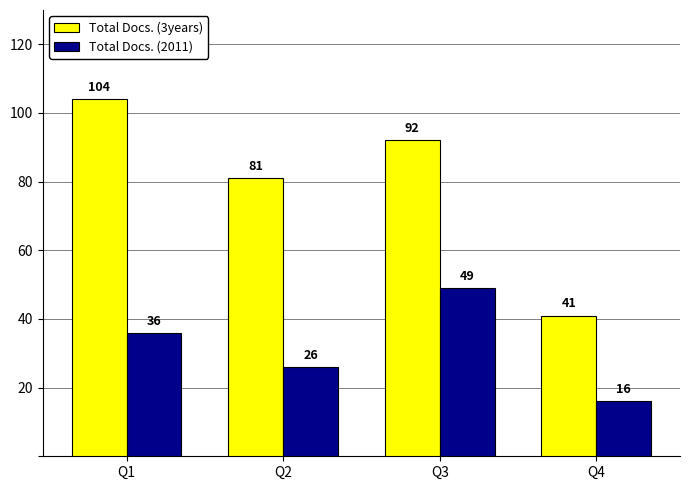

Is it true that Total Docs. (3years) equals 41 at Q4?

True